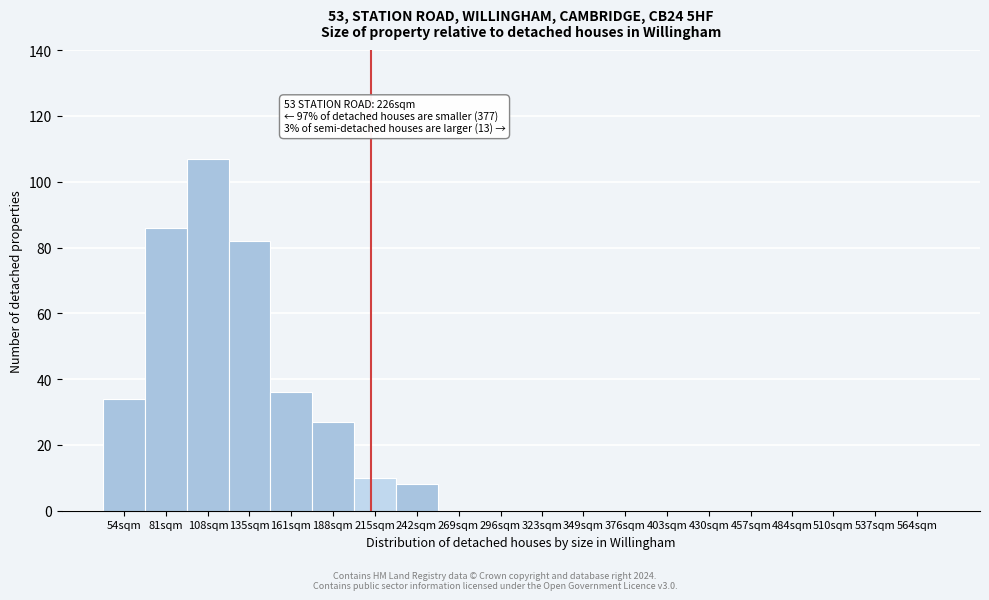

Reading left to right, extract all data points from this chart.

54sqm=34	81sqm=86	108sqm=107	135sqm=82	161sqm=36	188sqm=27	215sqm=10	242sqm=8	269sqm=0	296sqm=0	323sqm=0	349sqm=0	376sqm=0	403sqm=0	430sqm=0	457sqm=0	484sqm=0	510sqm=0	537sqm=0	564sqm=0